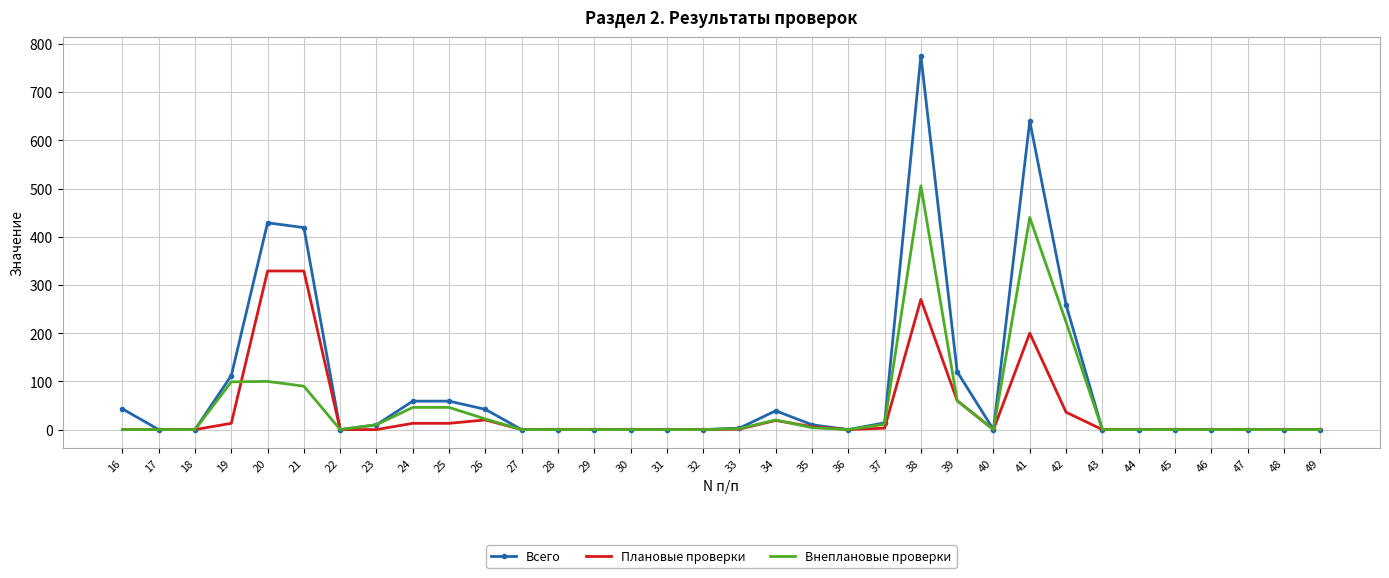

At which category is the sum across all series the highest?

38